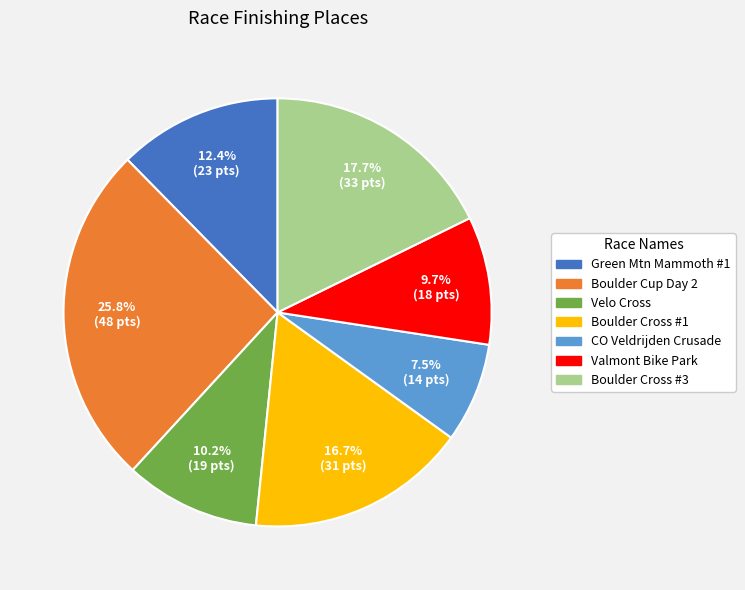

Rank the categories by value from lowest to highest.

CO Veldrijden Crusade, Valmont Bike Park, Velo Cross, Green Mtn Mammoth #1, Boulder Cross #1, Boulder Cross #3, Boulder Cup Day 2